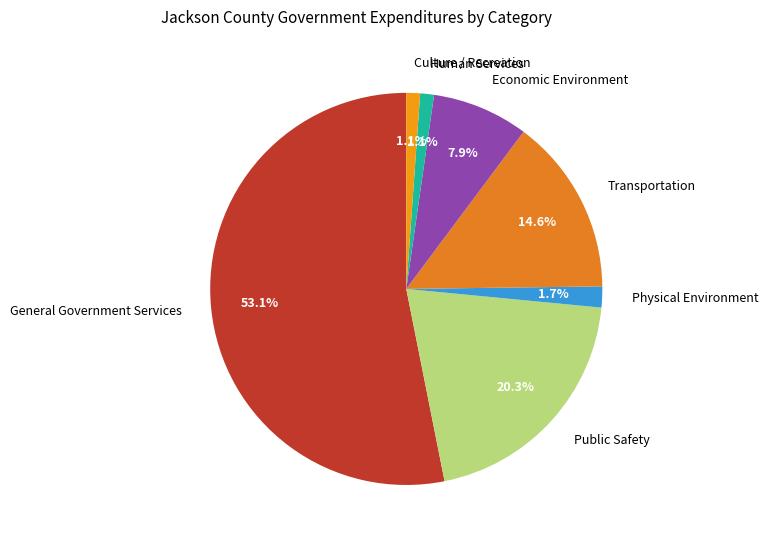

Is it true that Public Safety is 20% of the pie?

True